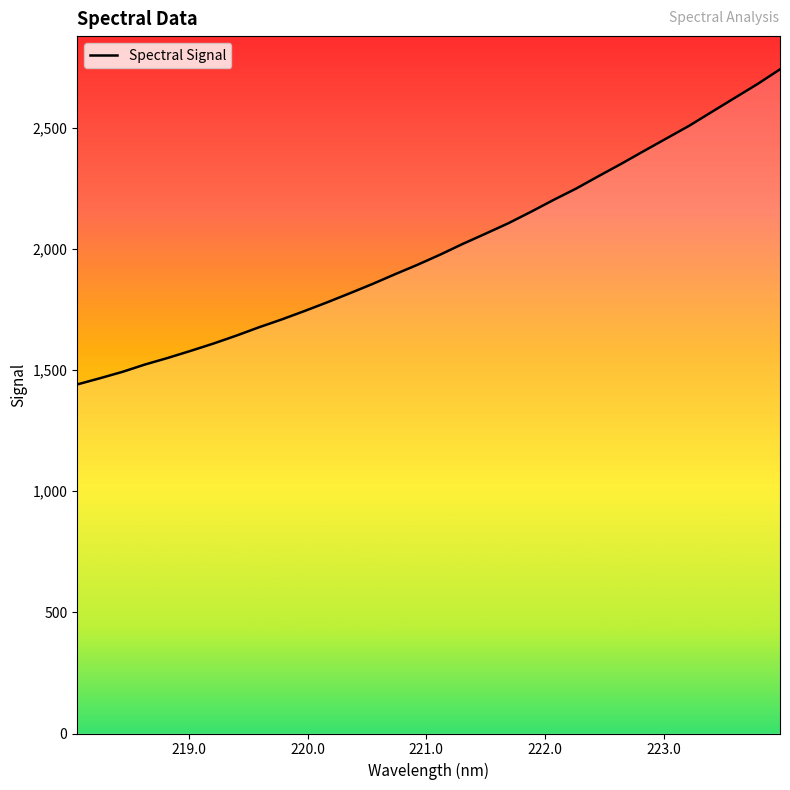

Is this an area chart (filled region under the line)?

No